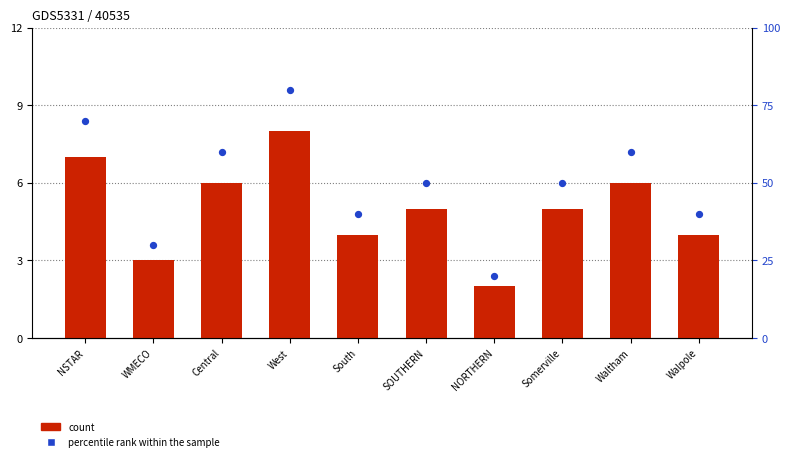

At which category is the sum across all series the highest?

West